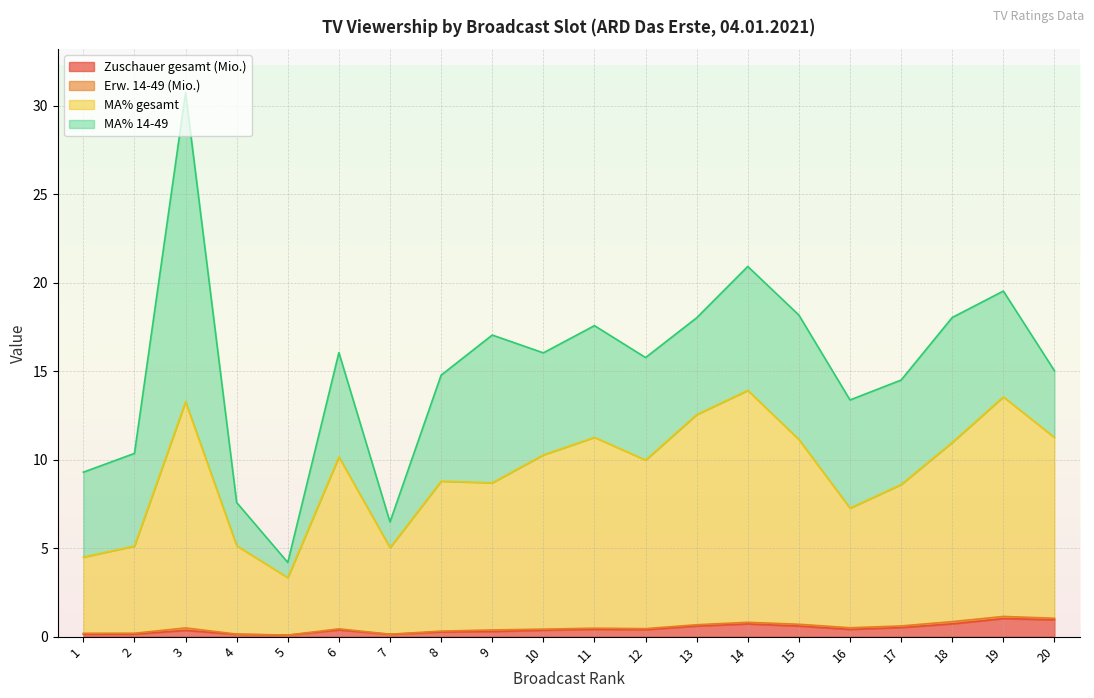

Read the MA% gesamt value at 13.

12.5